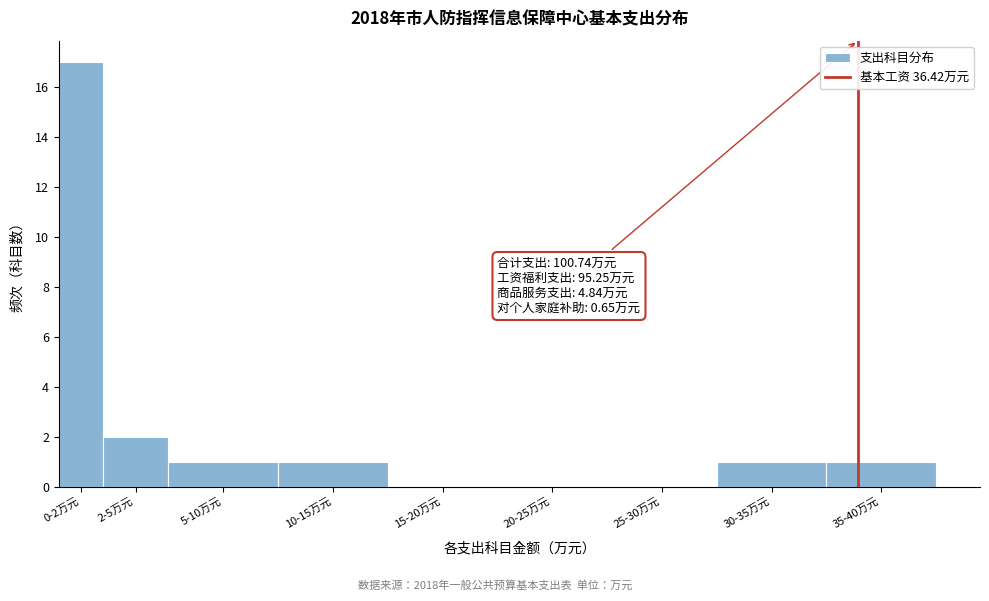

Reading left to right, what are all the values shown in this chart?

0-2万元=17	2-5万元=2	5-10万元=1	10-15万元=1	15-20万元=0	20-25万元=0	25-30万元=0	30-35万元=1	35-40万元=1